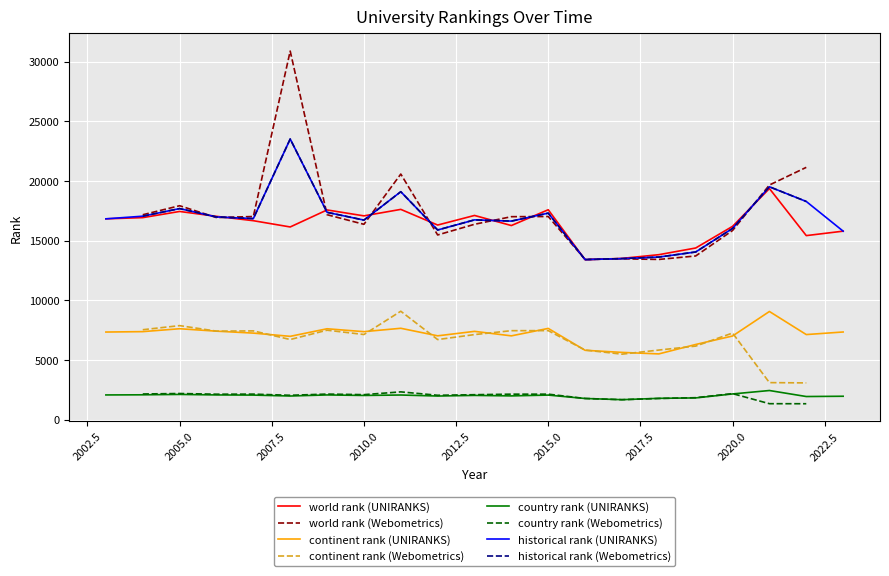

What is the maximum value for historical rank (UNIRANKS)?

23523.5